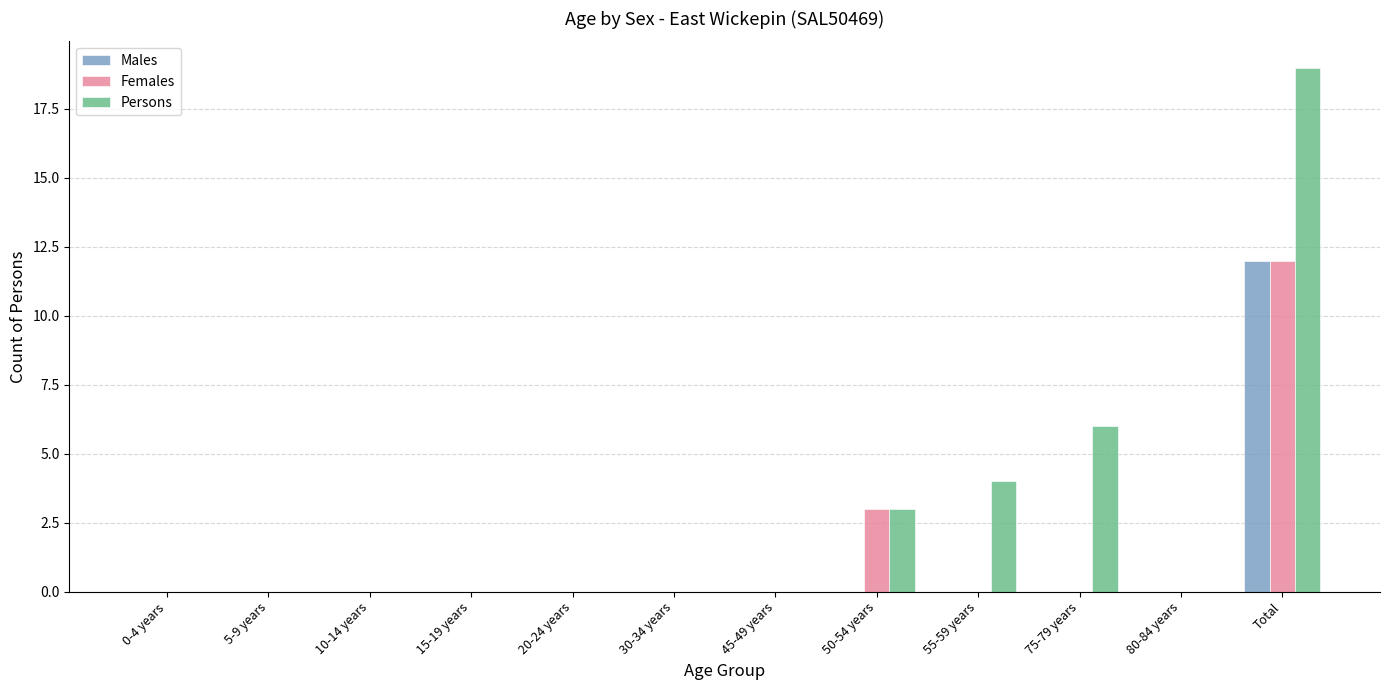

At which category is the sum across all series the highest?

Total